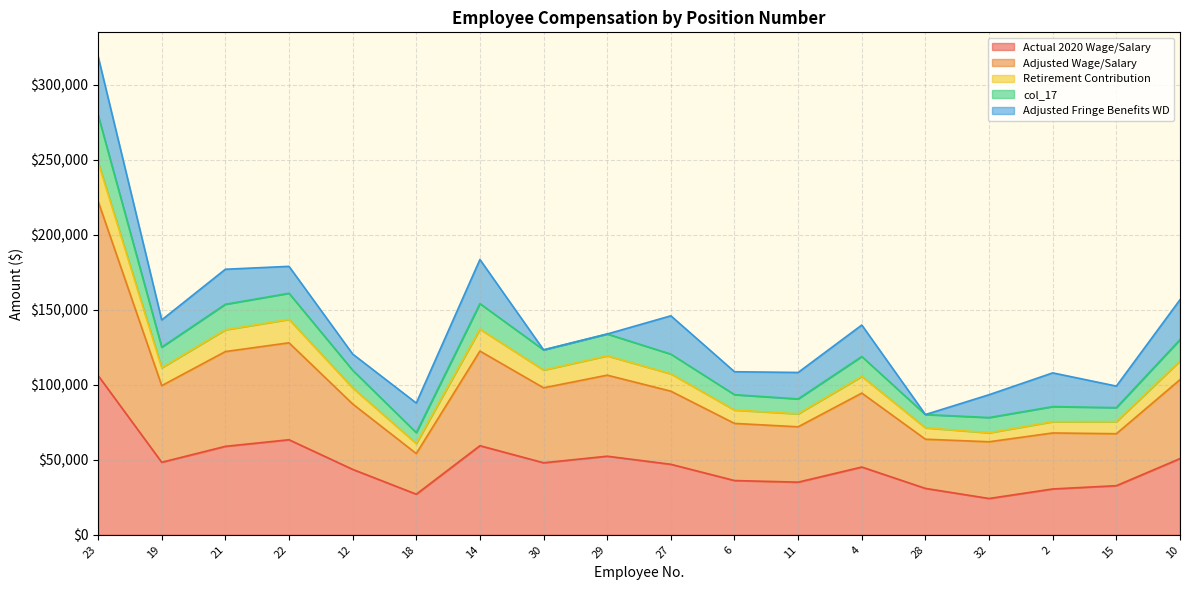

The value of Actual 2020 Wage/Salary at 22 is 63402.9. True or false?

True